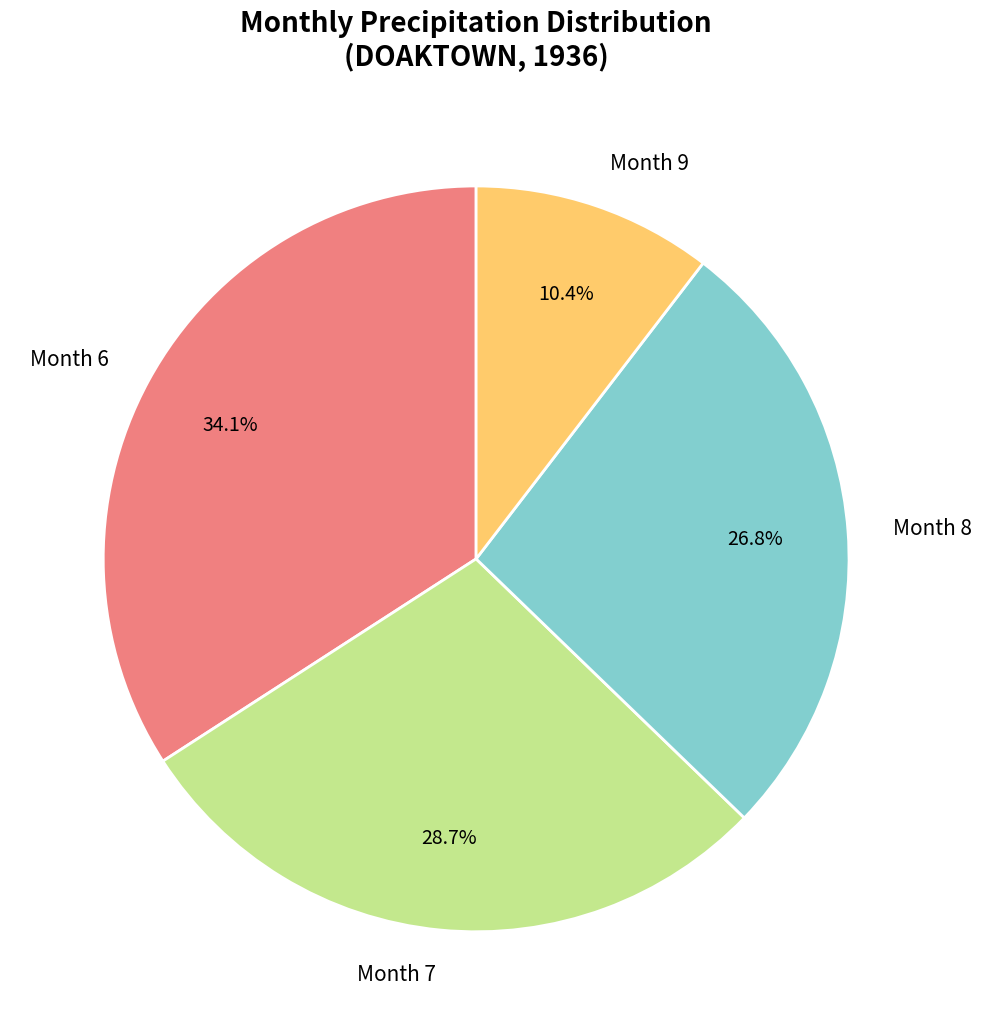

Rank the categories by value from lowest to highest.

Month 9, Month 8, Month 7, Month 6